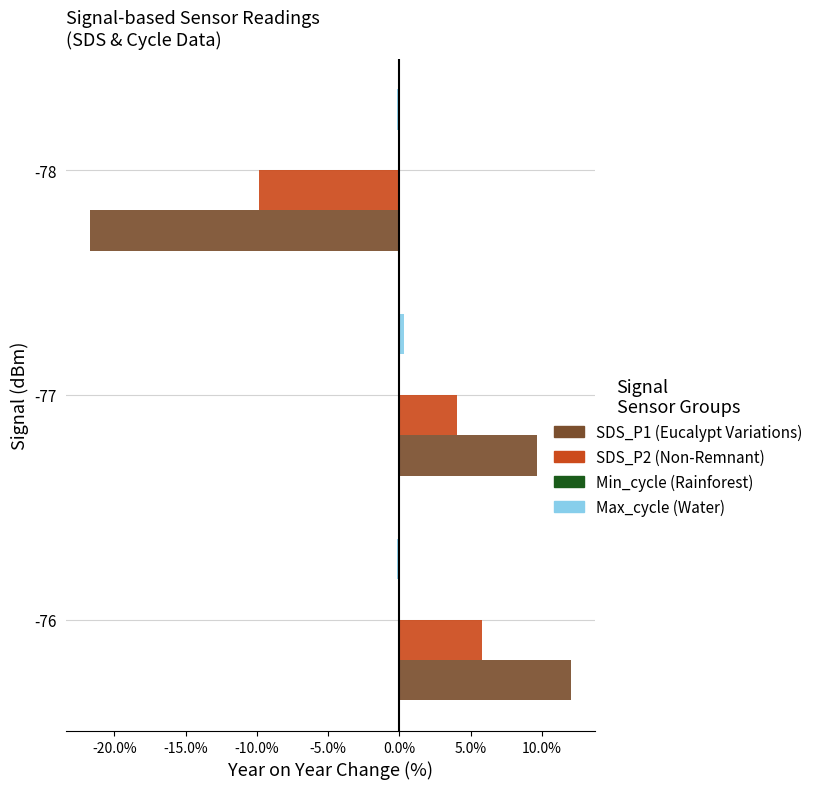

What is the maximum value shown in the chart?

12.0